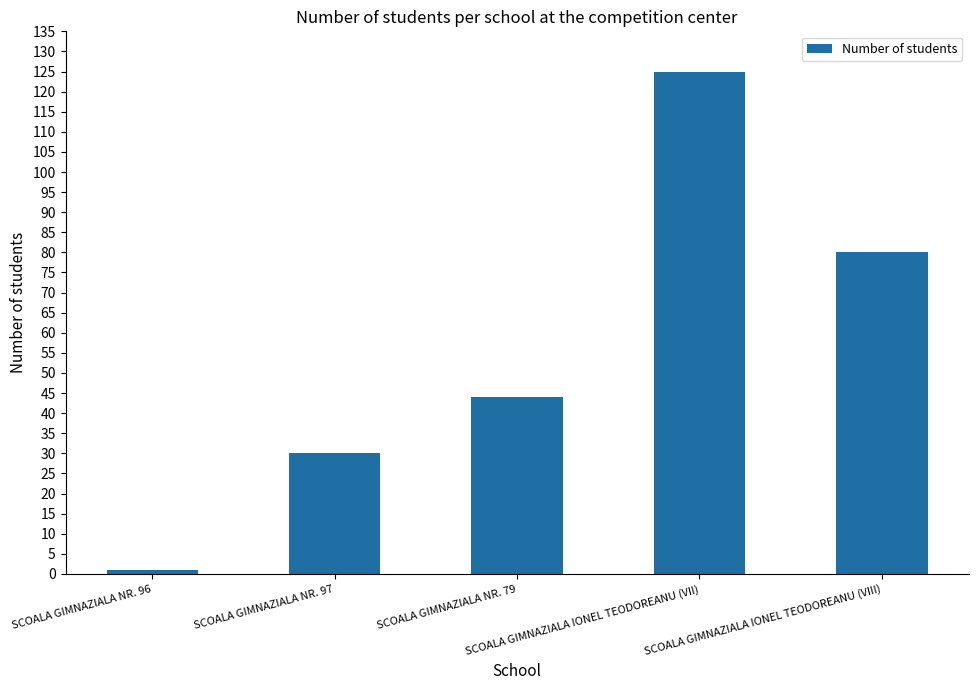

What is the sum of all values?

280